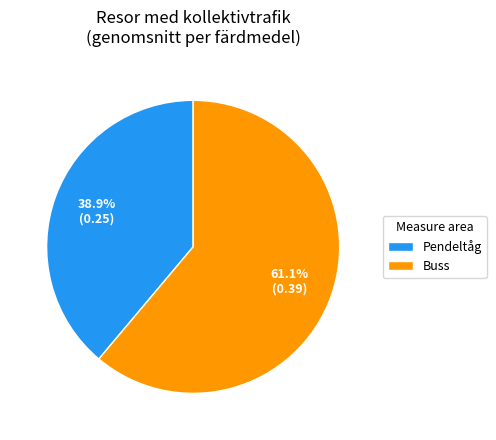

Count the number of slices in the pie.

2